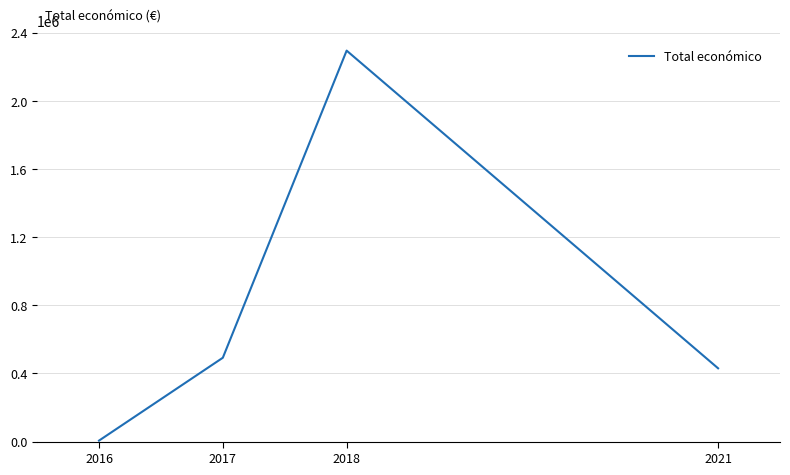

True or false: the data has more than 2 interior local peaks.

False